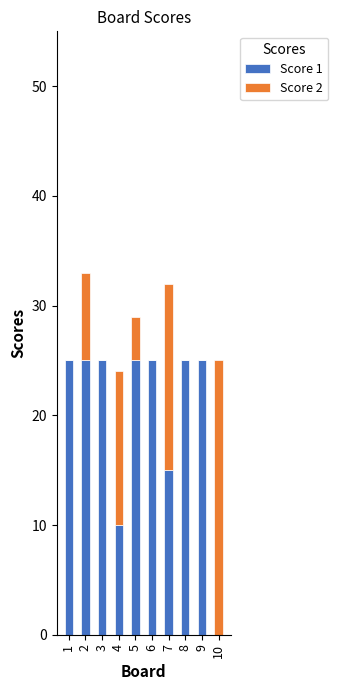

At which label is Score 1 closest to 12?

4